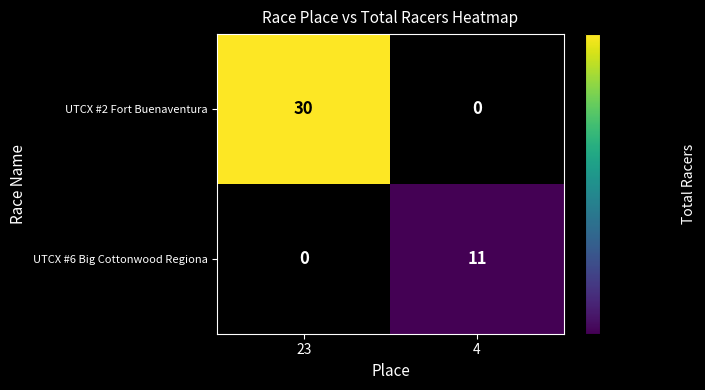

Reading left to right, transcribe all the data shown in this chart.

UTCX #2 Fort Buenaventura: 23=30	4=0
UTCX #6 Big Cottonwood Regiona: 23=0	4=11